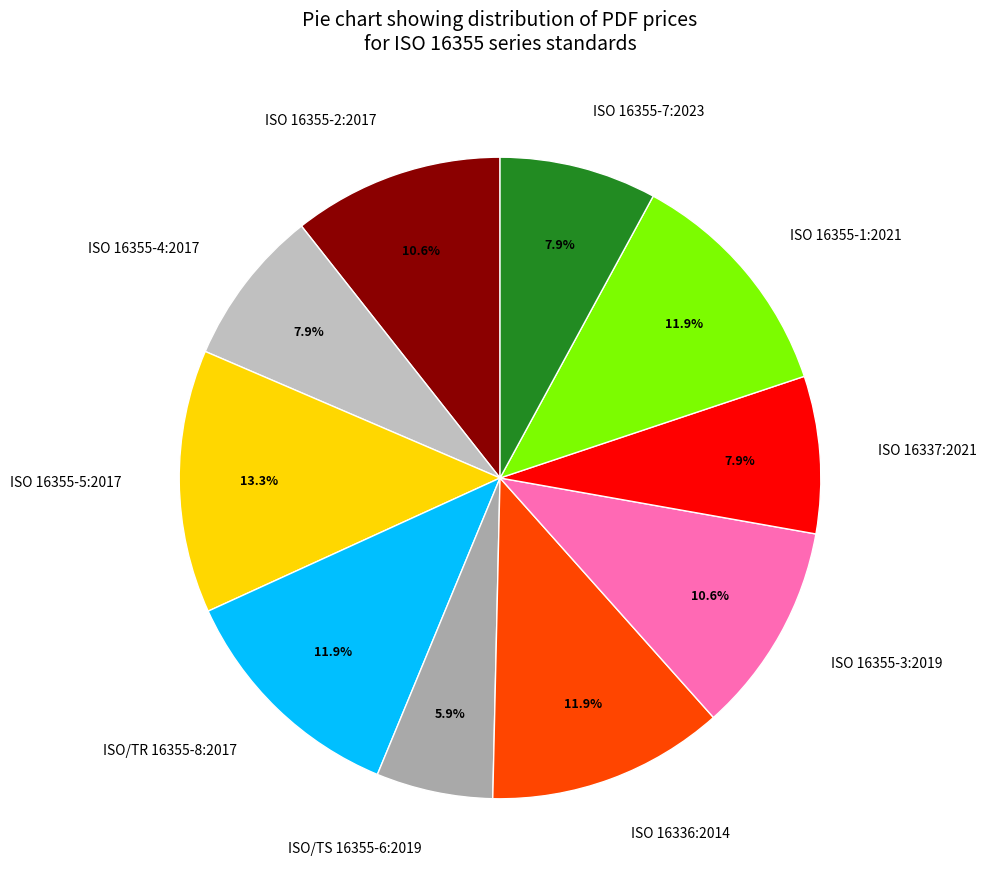

Is it true that ISO 16337:2021 is 17% of the pie?

False